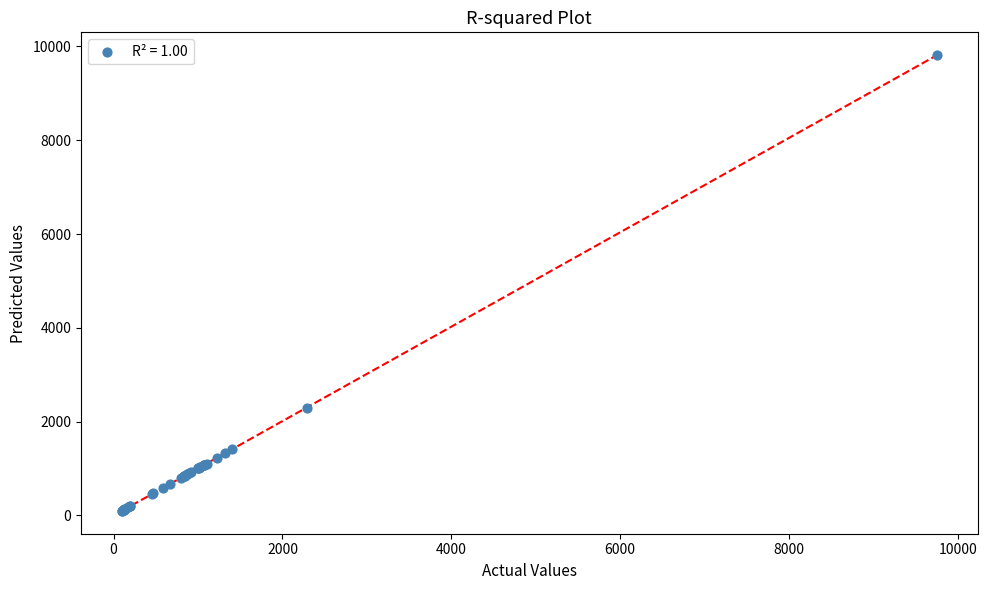

What Y value in the scatter plot is closest to 4956?

2286.1